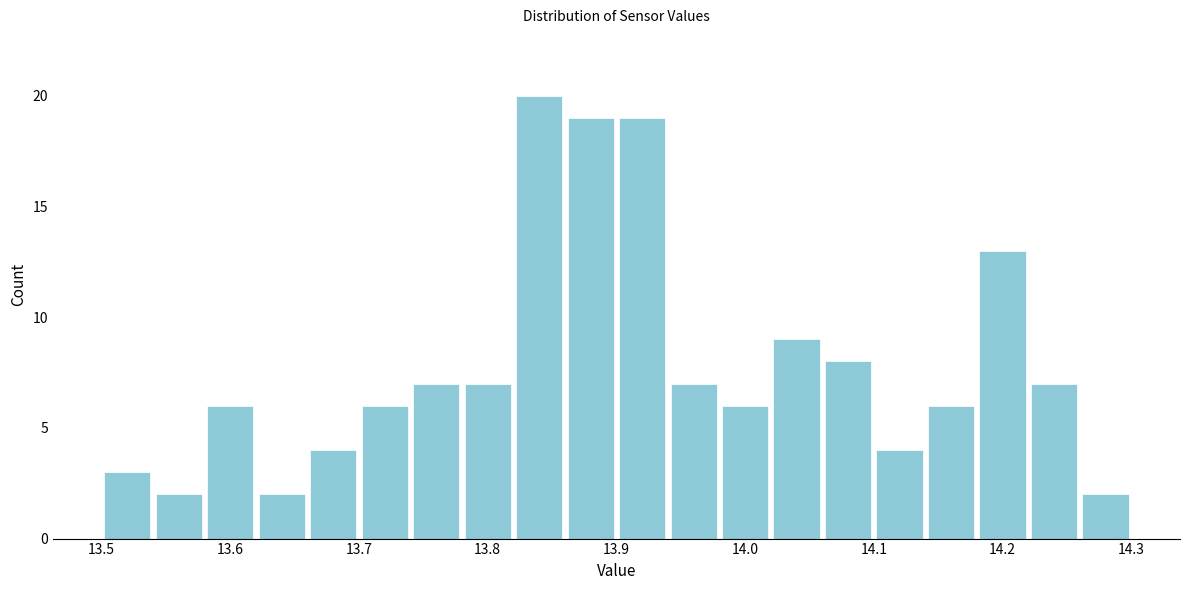

Over which range of the x-axis is the bar tallest?

13.82 to 13.86